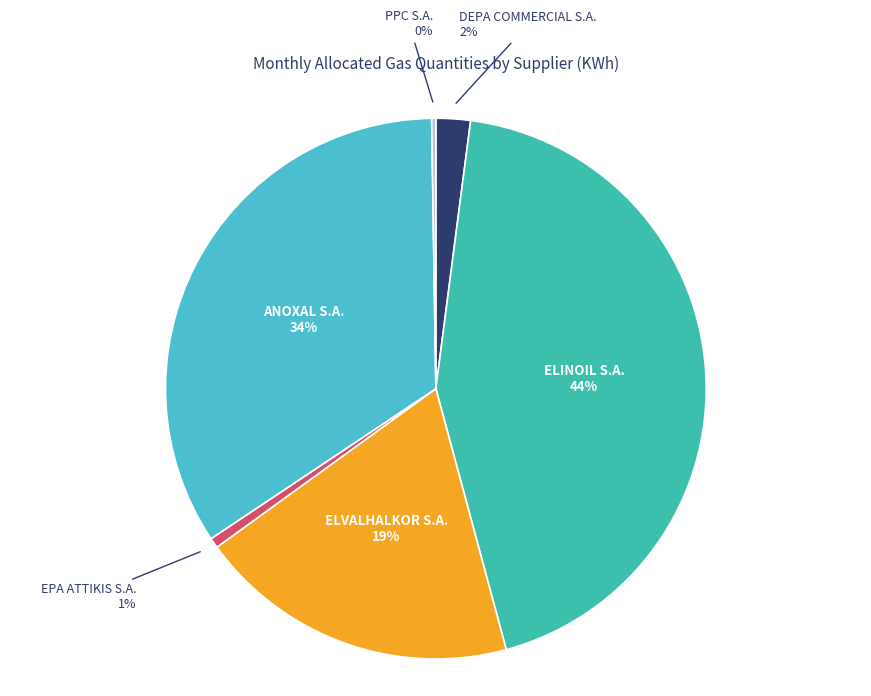

To the nearest percent, what is the difference between the ELINOIL S.A. and EPA ATTIKIS S.A. slice percentages?

43%